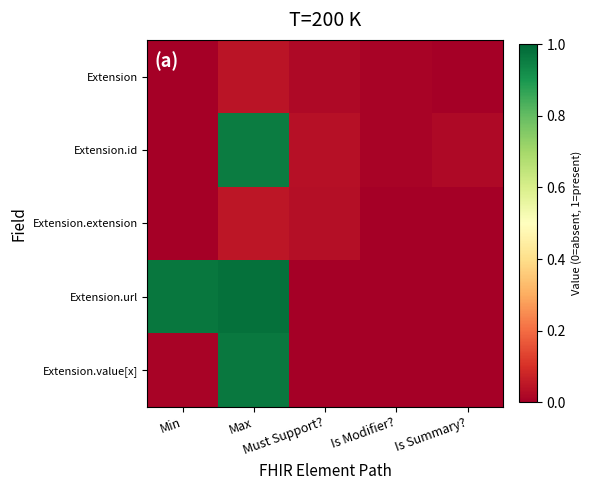

At which category does the chart reach its minimum across all series?

Min